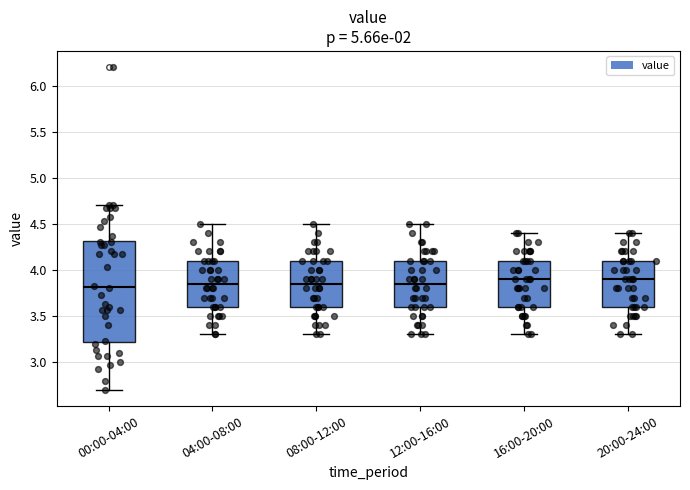

Reading left to right, transcribe this box plot: for each box, give where its median line is, the range the box spans, and where its two whiskers end, as read against the y-axis. The values are not printed on the chart, so give them approximately, as read against the axis.

00:00-04:00: median 3.80, box 3.20 to 4.30, whiskers 2.70 to 4.70
04:00-08:00: median 3.85, box 3.60 to 4.10, whiskers 3.30 to 4.50
08:00-12:00: median 3.85, box 3.60 to 4.10, whiskers 3.30 to 4.50
12:00-16:00: median 3.85, box 3.60 to 4.10, whiskers 3.30 to 4.50
16:00-20:00: median 3.90, box 3.60 to 4.10, whiskers 3.30 to 4.40
20:00-24:00: median 3.90, box 3.60 to 4.10, whiskers 3.30 to 4.40